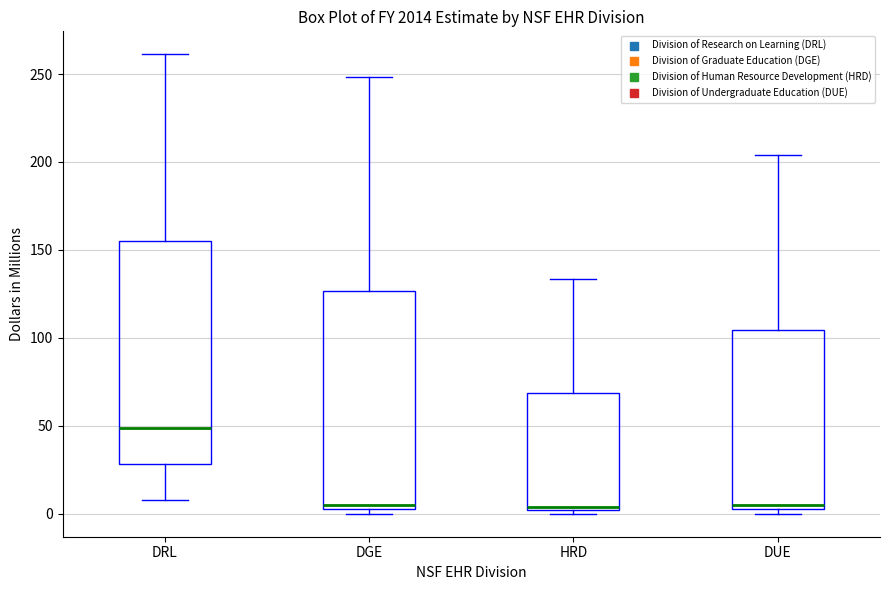

Where does the median line of the box for HRD sit on the y-axis? The values are not printed on the chart, so give them approximately, as read against the axis.

5